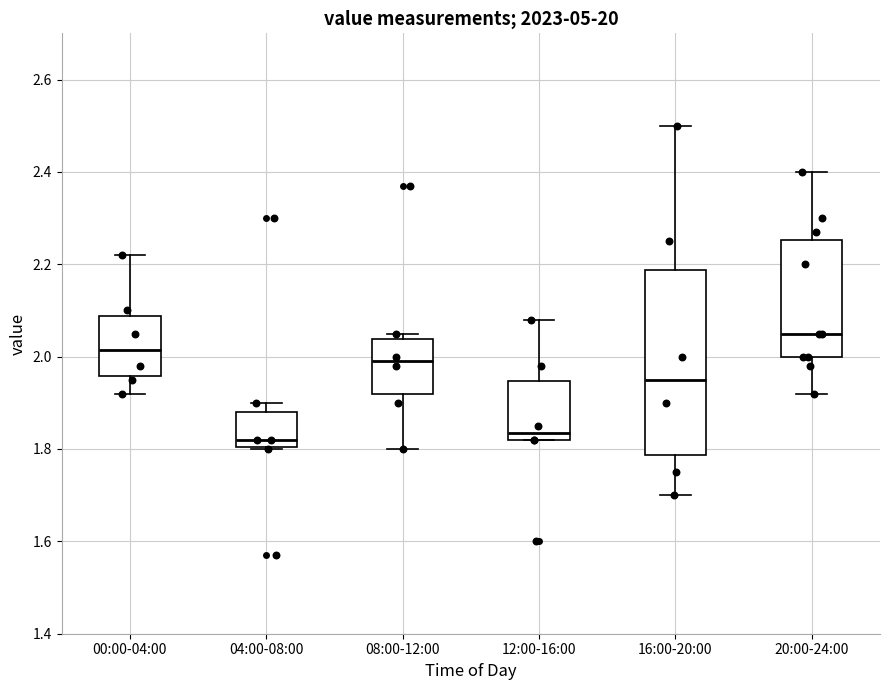

Comparing the boxes themselves (not the whiskers), which one is the tallest?

16:00-20:00